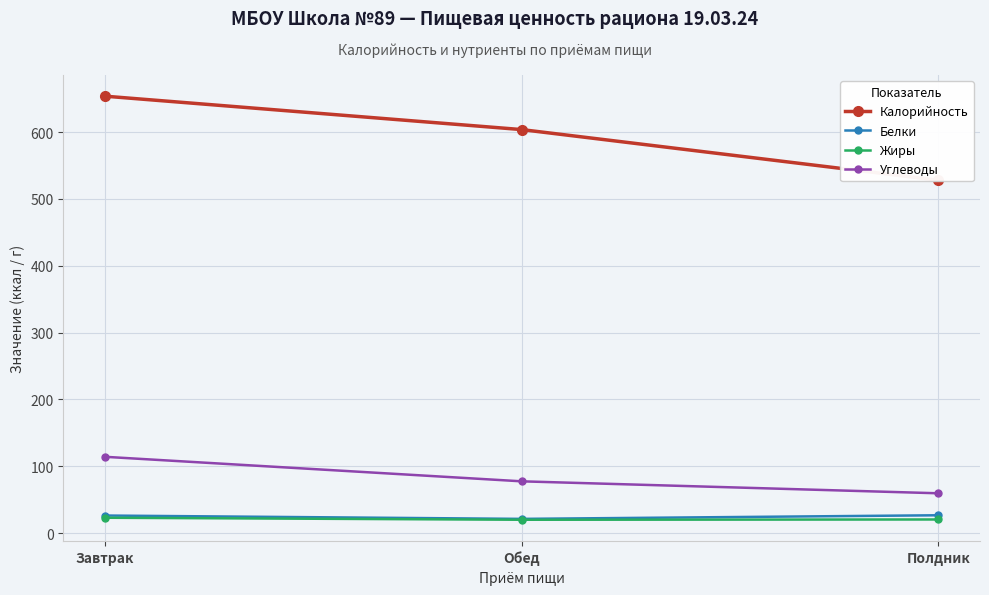

What is the difference between the maximum and minimum values in the Углеводы series?

54.6